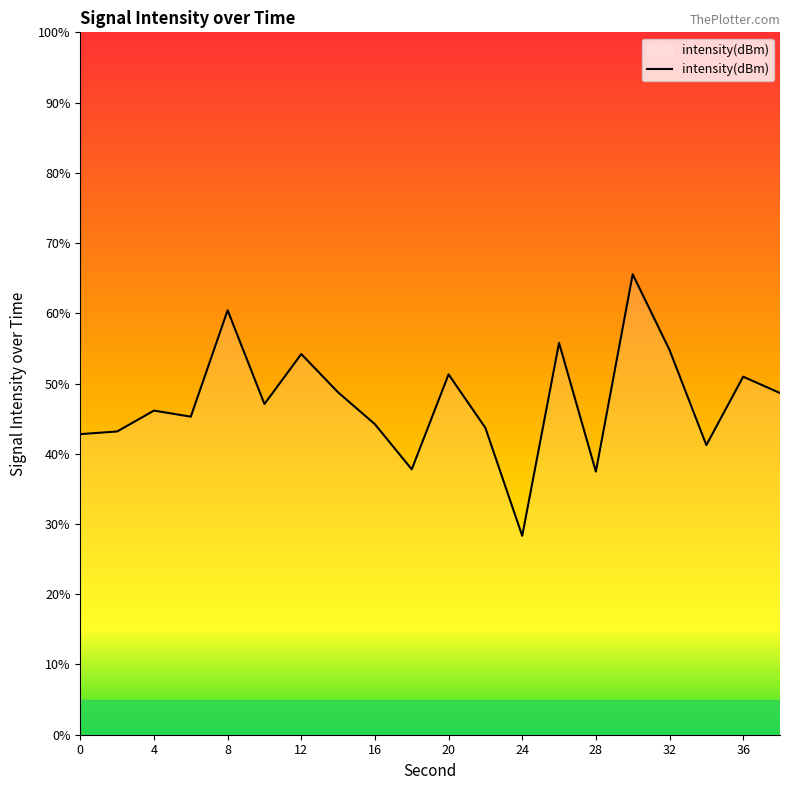

What is the difference between the maximum and minimum values?

37.2